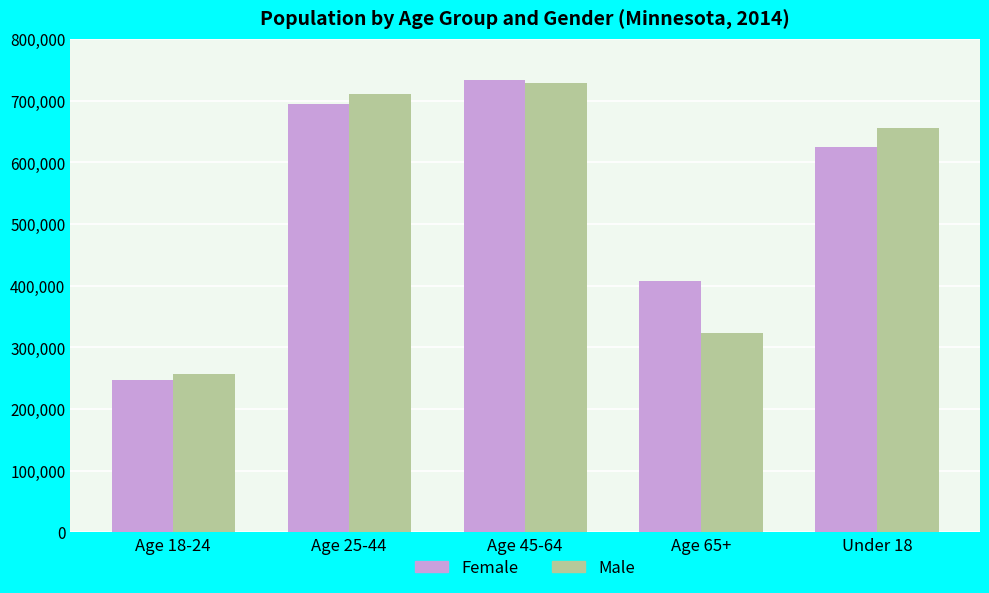

What is the label of the 4th bar from the right?

Age 25-44